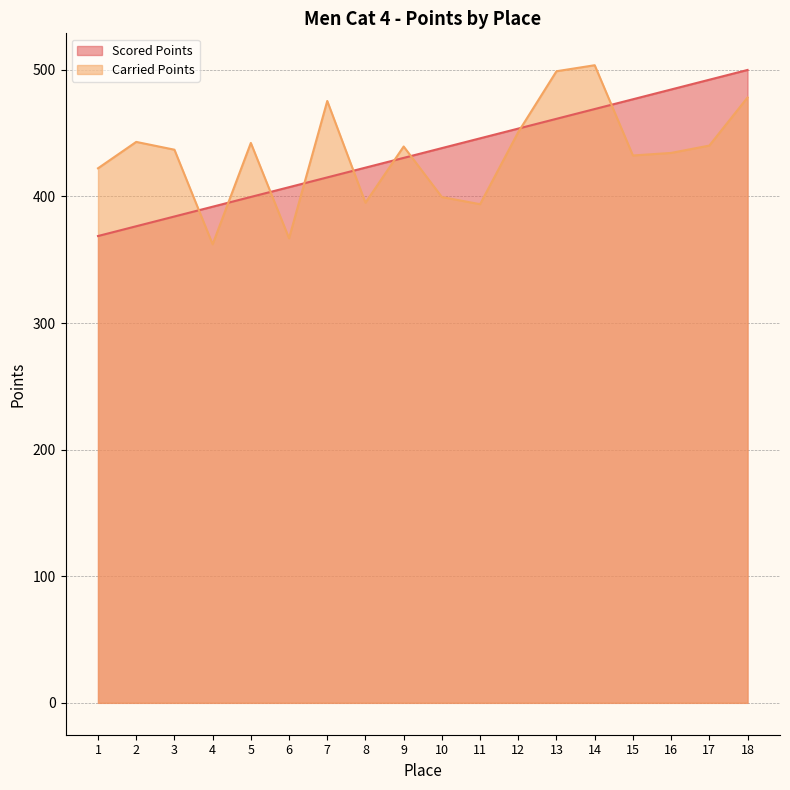

How many lines are shown in the chart?

2